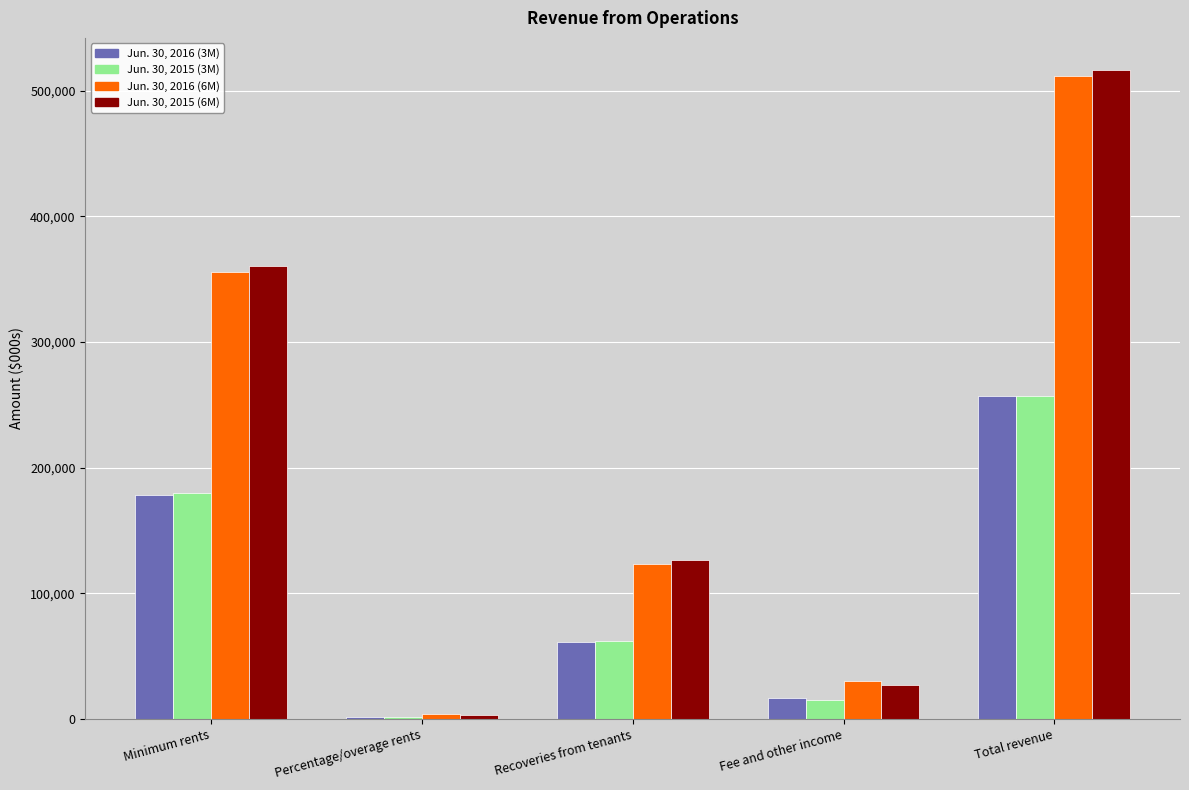

What are all the series names shown in the legend?

Jun. 30, 2016 (3M), Jun. 30, 2015 (3M), Jun. 30, 2016 (6M), Jun. 30, 2015 (6M)